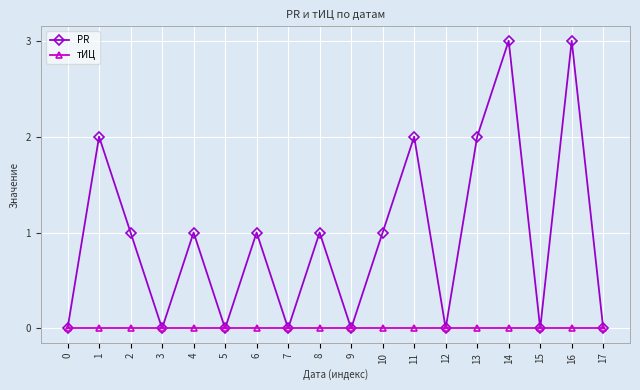

Which series has the largest range (max minus min)?

PR